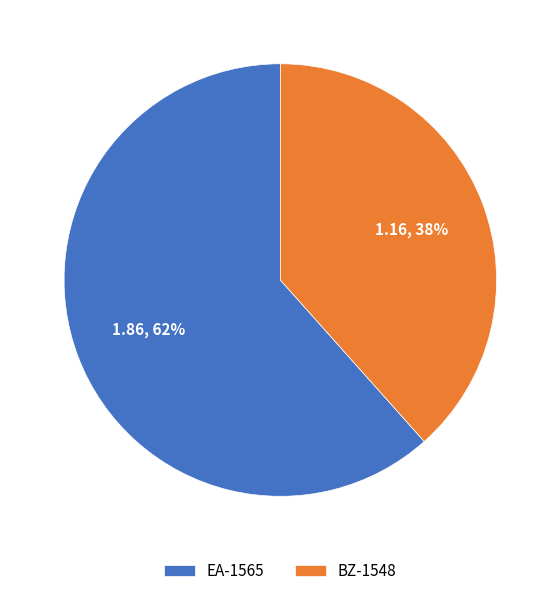

To the nearest percent, what portion does EA-1565 represent?

62%